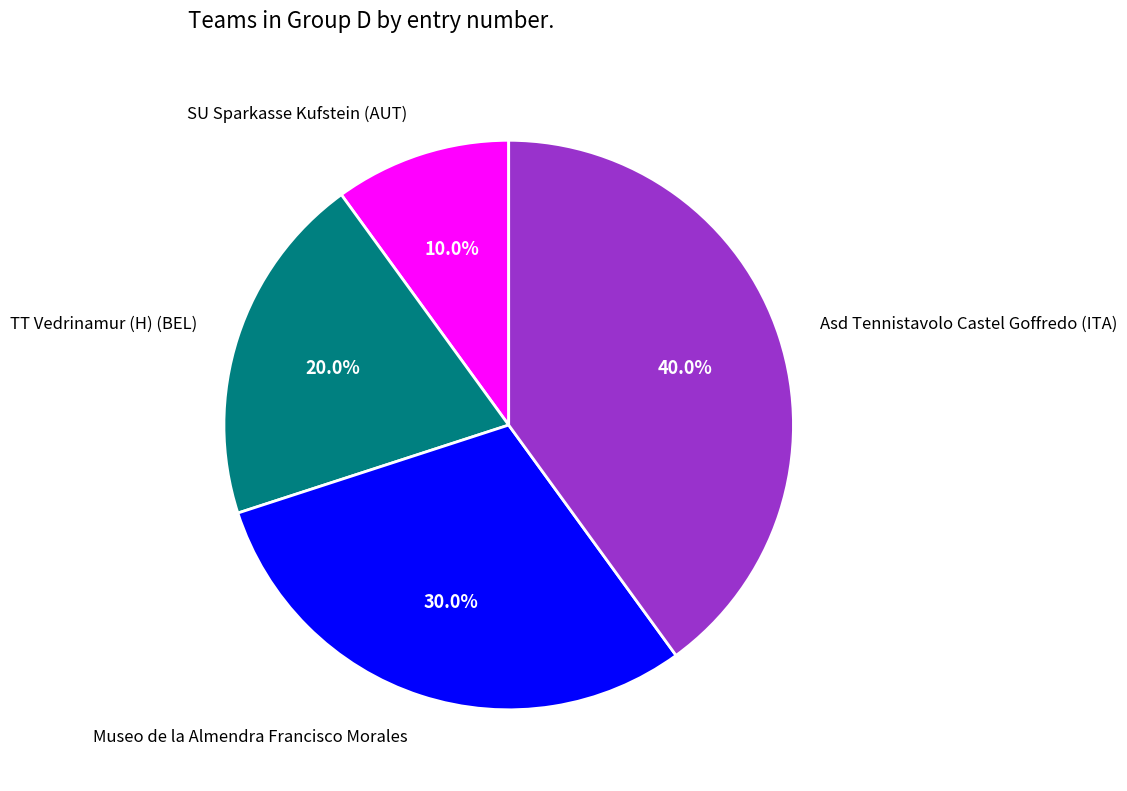

What percentage is the Museo de la Almendra Francisco Morales slice, to the nearest percent?

30%